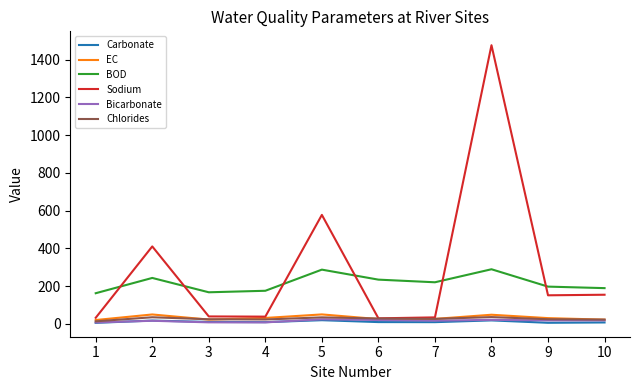

At which category is the sum across all series the highest?

8